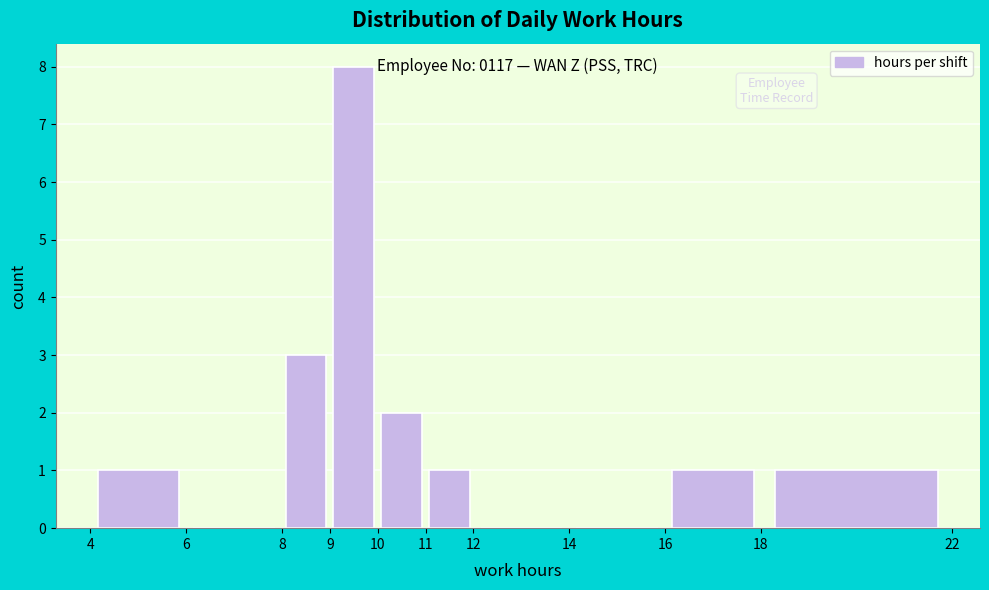

Over which range of the x-axis is the bar tallest?

9 to 10